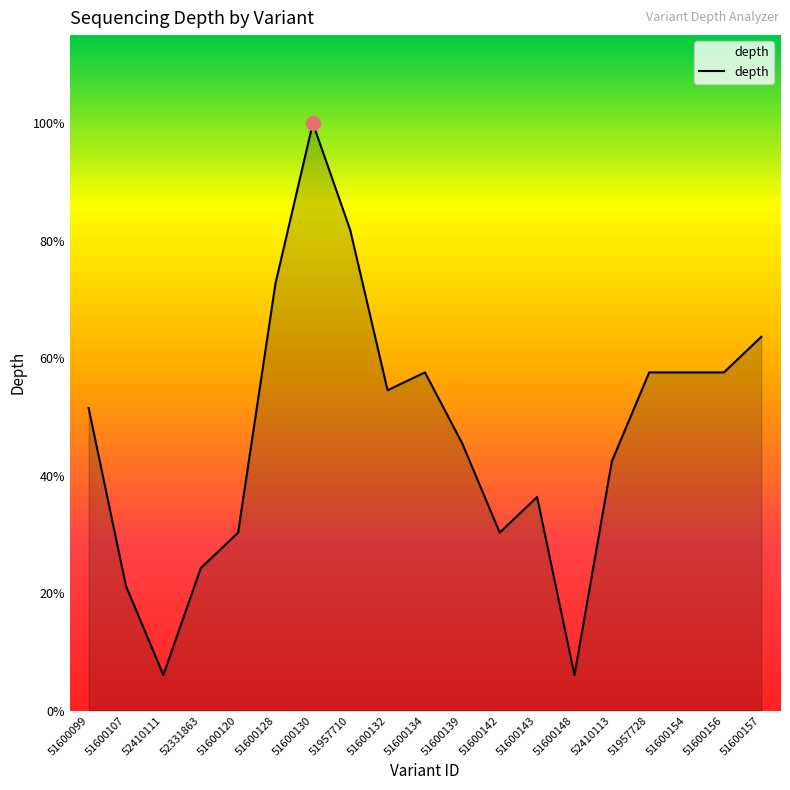

True or false: the data has more than 2 interior local peaks.

True